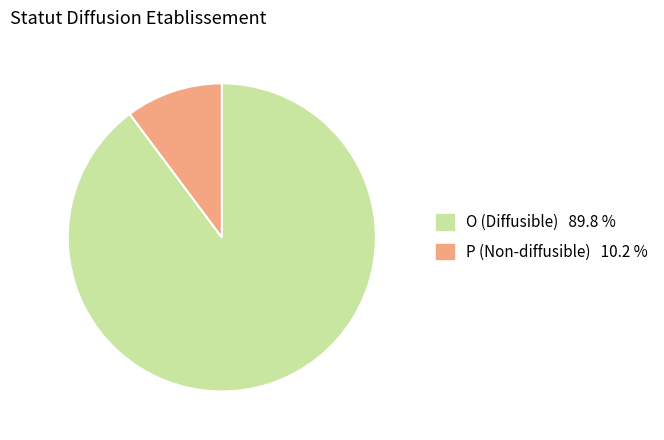

Rank the categories by value from highest to lowest.

O, P